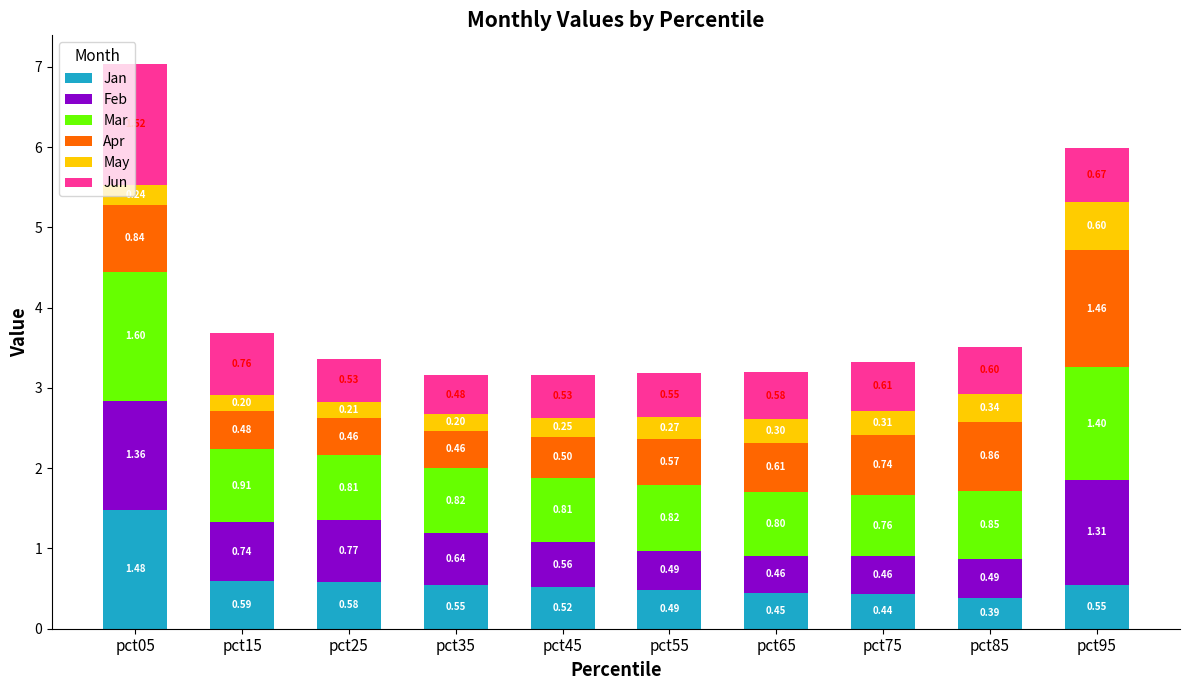

At which category is the sum across all series the highest?

pct05